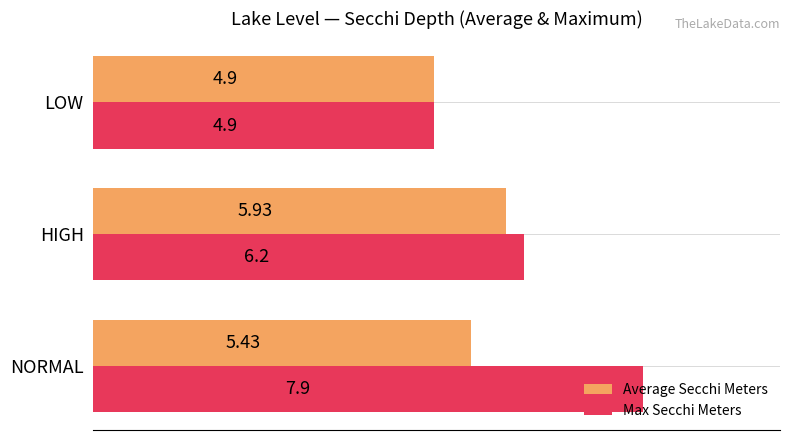

What is the difference between the Max Secchi Meters values at NORMAL and LOW?

3.0